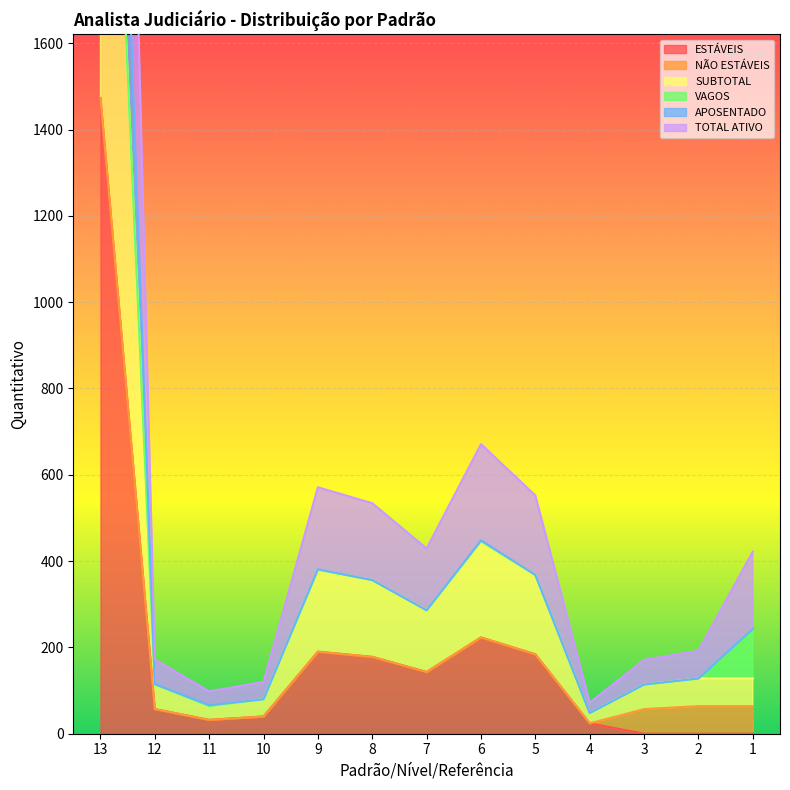

The value of ESTÁVEIS at 7 is 143. True or false?

True